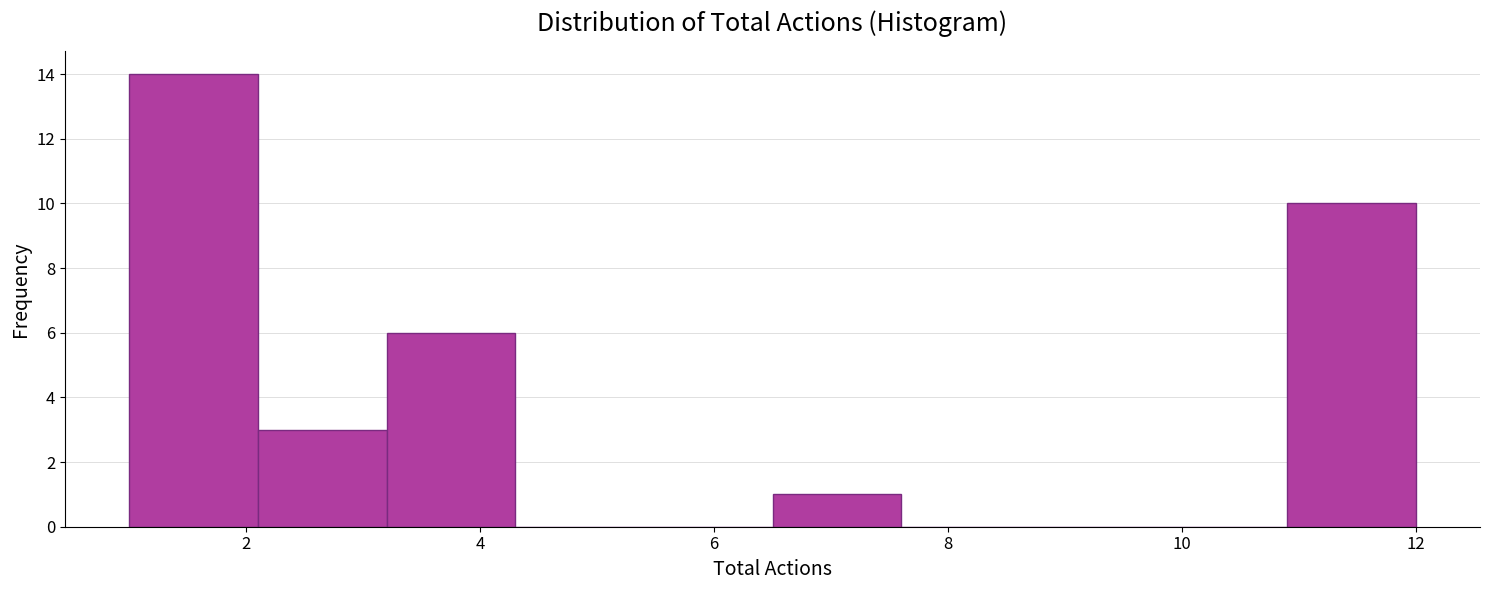

What is the height of the bar covering 10.9 to 12.0 on the x-axis? Neither the bar edges nor the heights are printed on the chart, so give them approximately, as read against the axes.

10